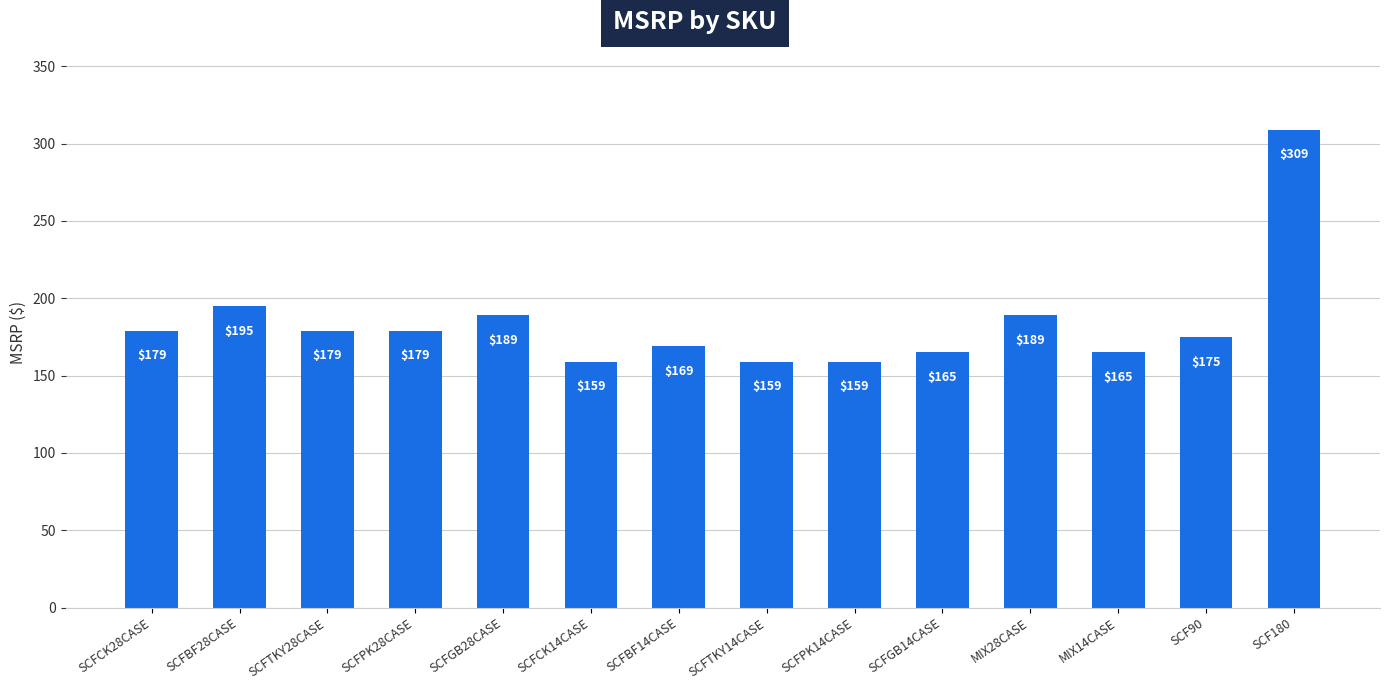

Which category has the highest value across all series?

SCF180